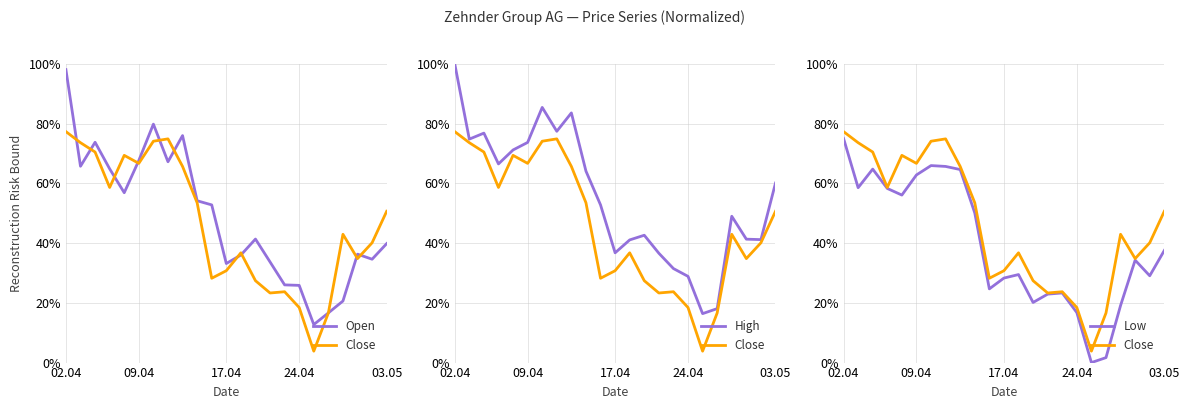

True or false: High and Open intersect in this chart.

False